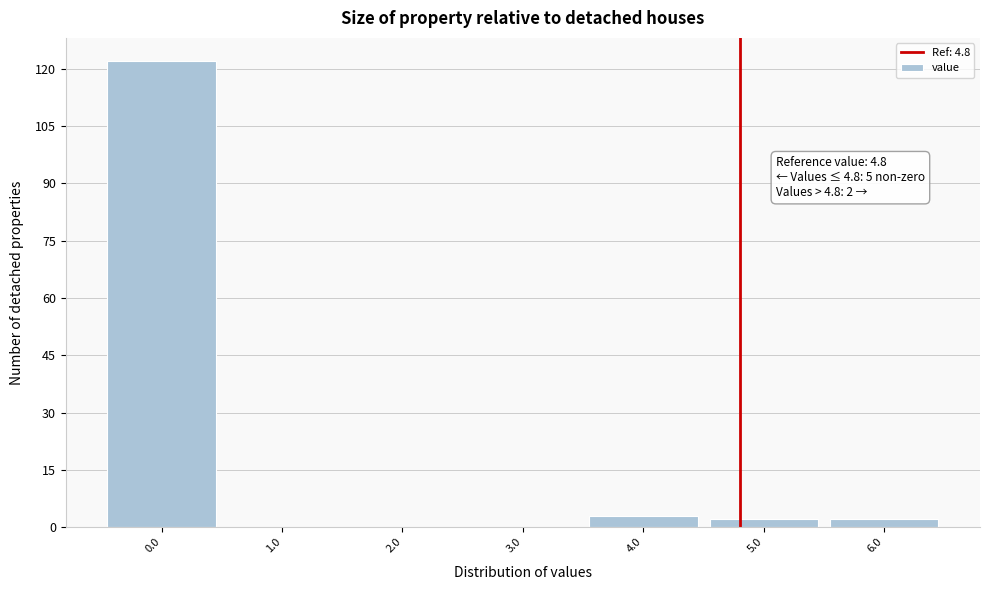

Over which range of the x-axis is the bar tallest?

-0.5 to 0.5